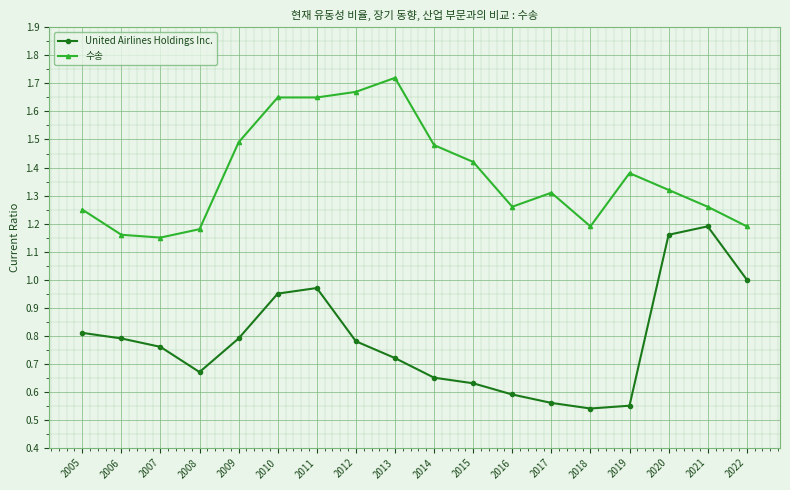

Between 2013 and 2018, which series saw the biggest shift?

수송